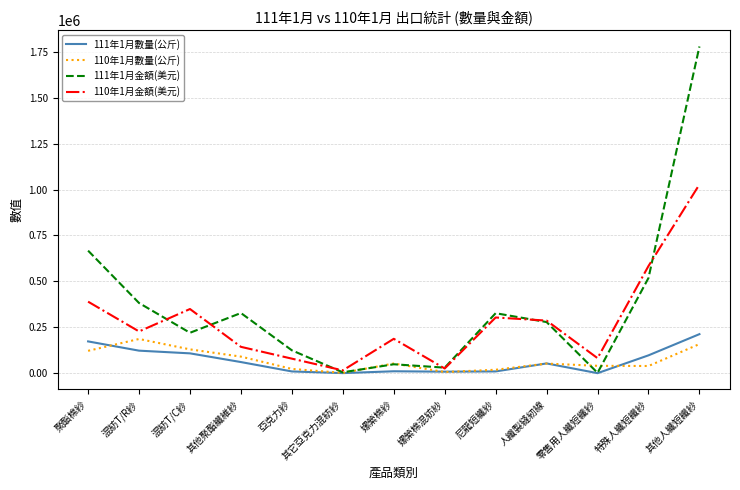

What are all the series names shown in the legend?

111年1月數量(公斤), 110年1月數量(公斤), 111年1月金額(美元), 110年1月金額(美元)